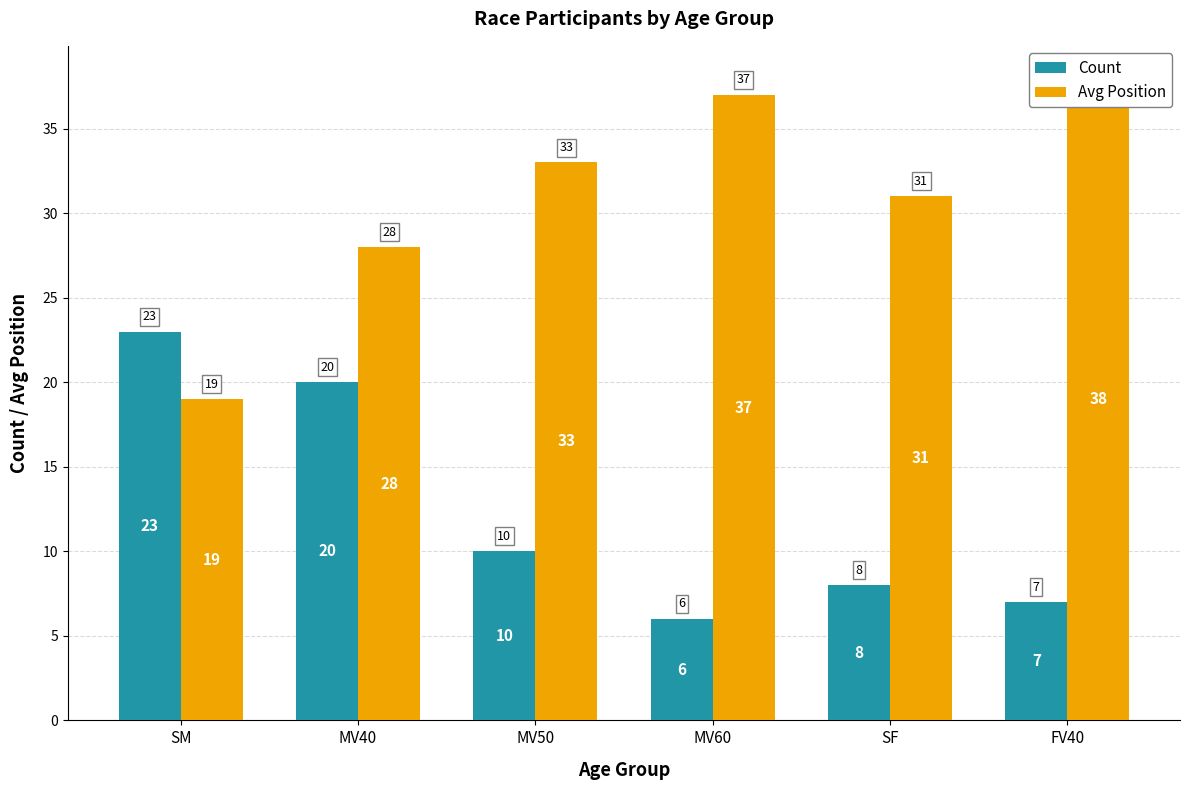

At which label does Count first exceed 10?

SM